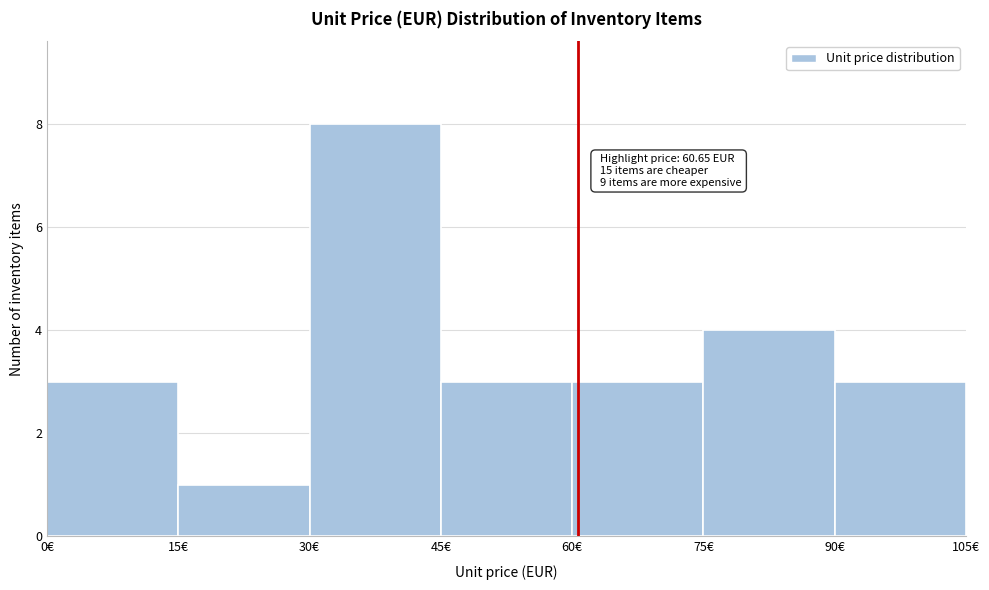

Which range on the x-axis has the tallest bar?

30 to 45